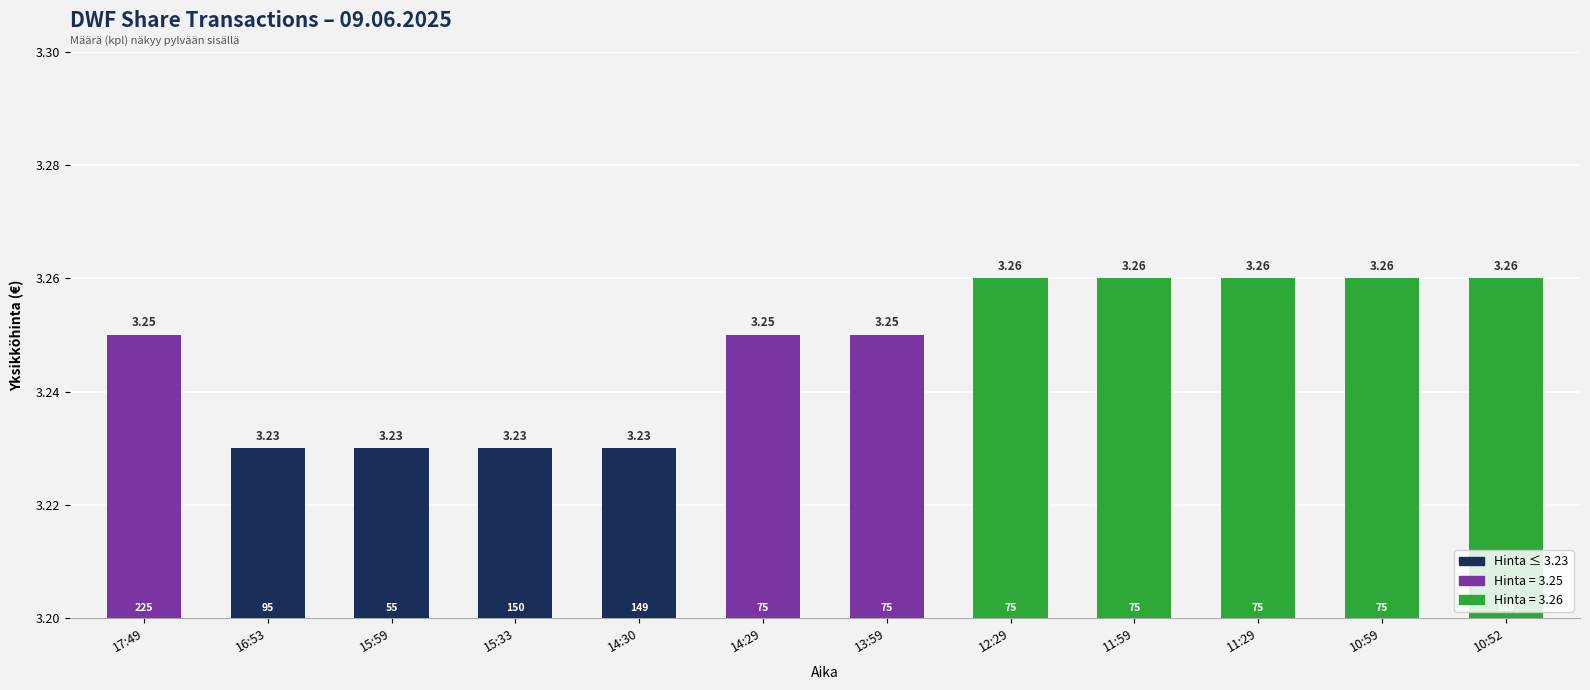

How many categories are shown in the chart?

12